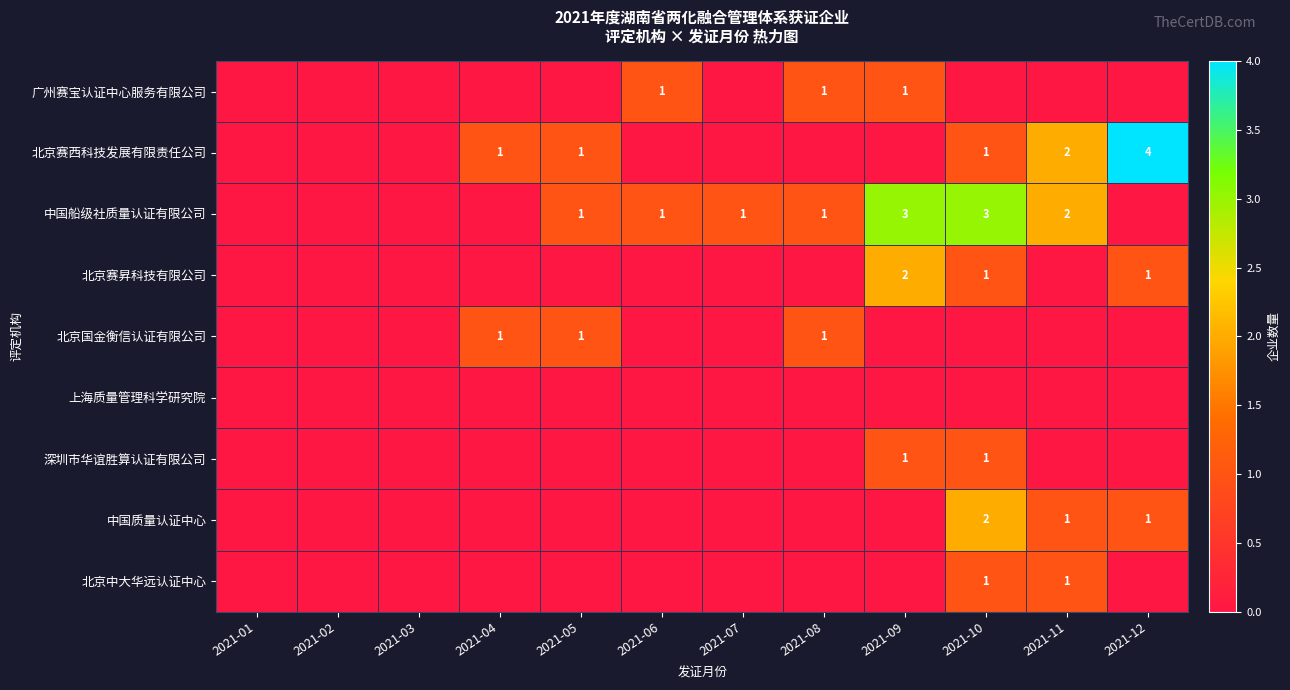

At how many categories does at least one series exceed 0?

9